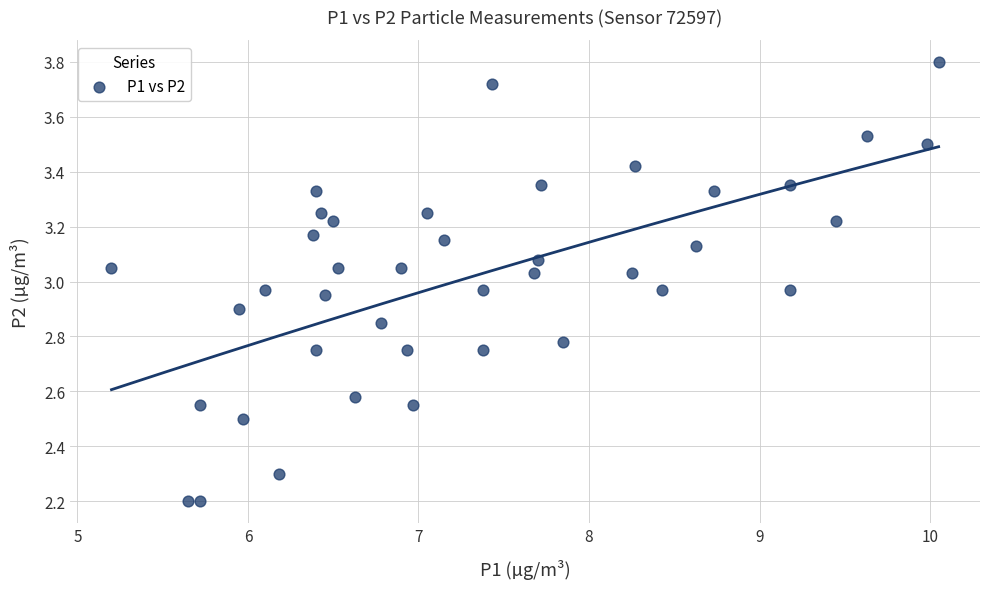

What is the range of X values (max minus min)?

4.9